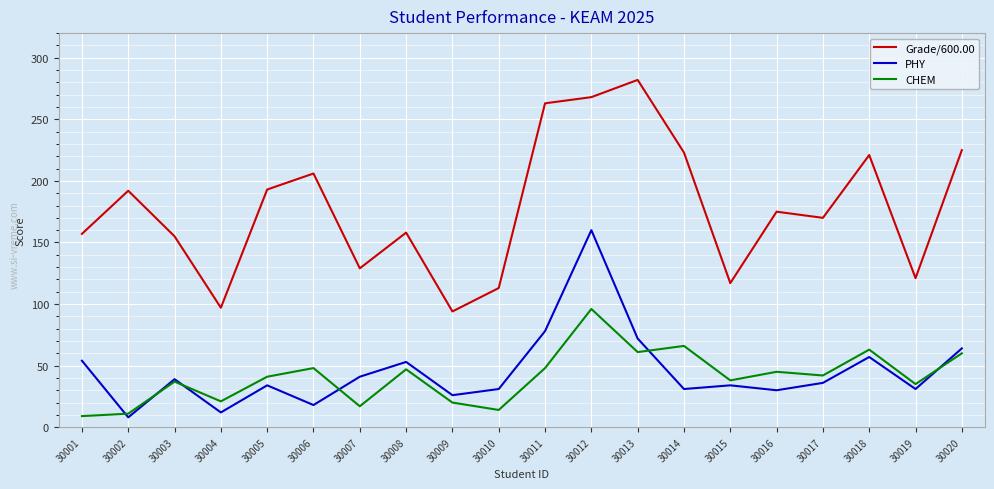

What is the difference between the highest and lowest values at 30007?

112